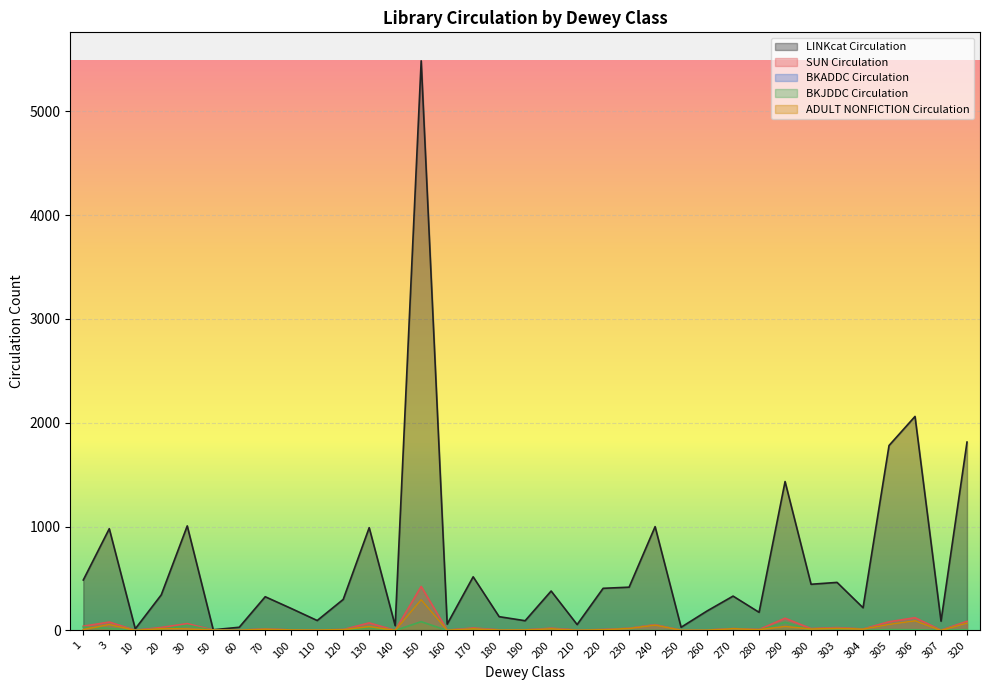

The value of BKJDDC Circulation at 306 is 7. True or false?

True